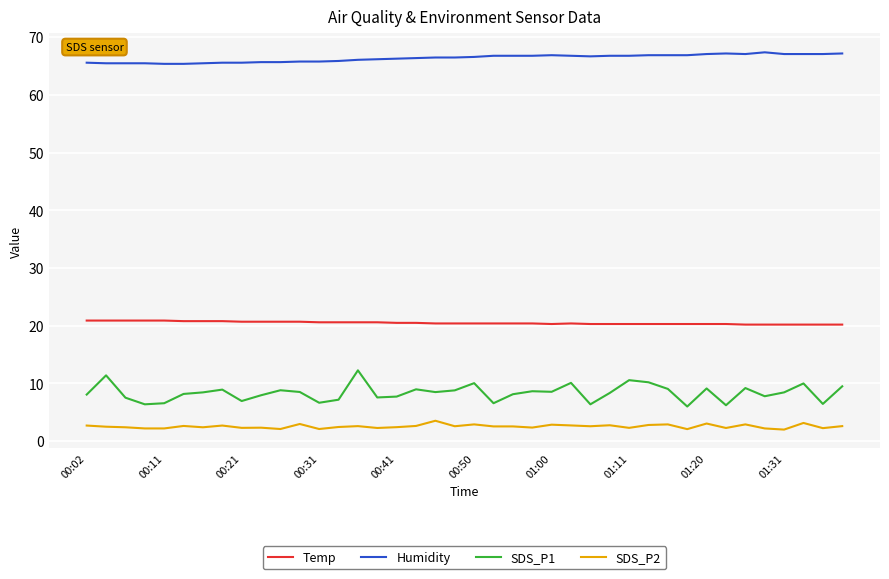

Which series has the widest spread of values?

SDS_P1